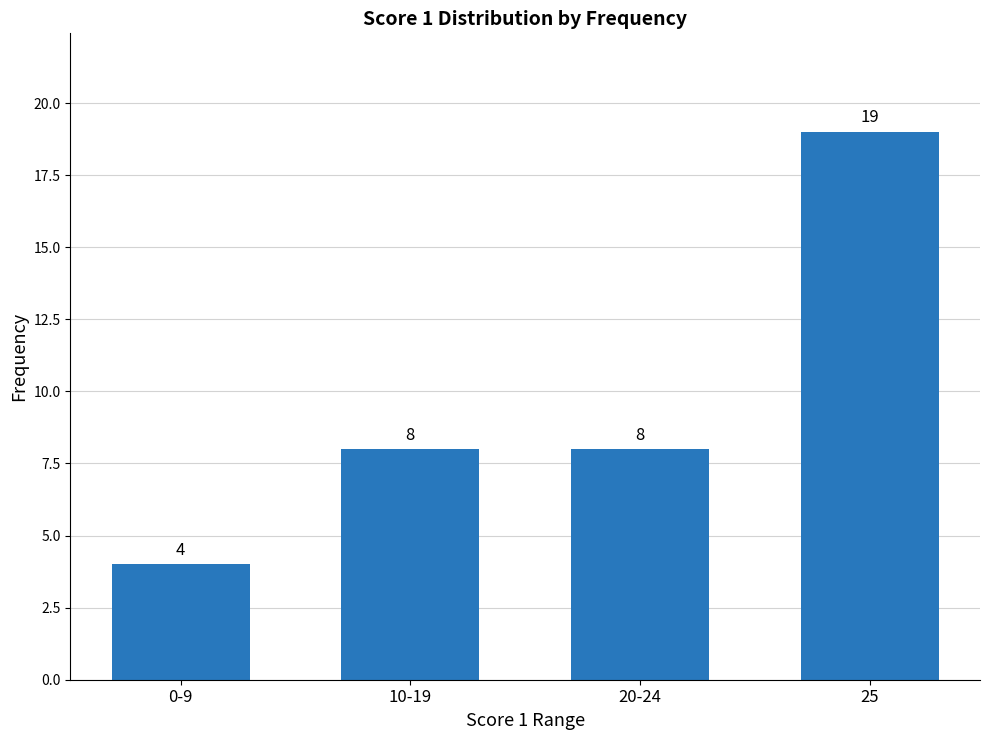

What is the difference between the values at 0-9 and 20-24?

4